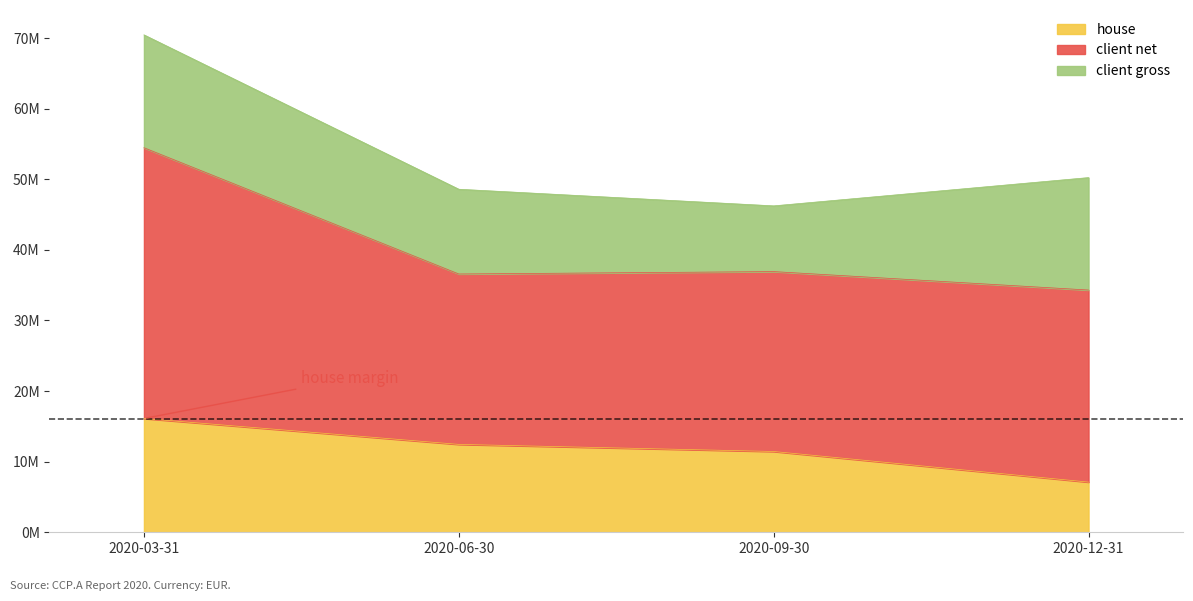

Which has a higher value, 2020-09-30 or 2020-06-30?

2020-06-30